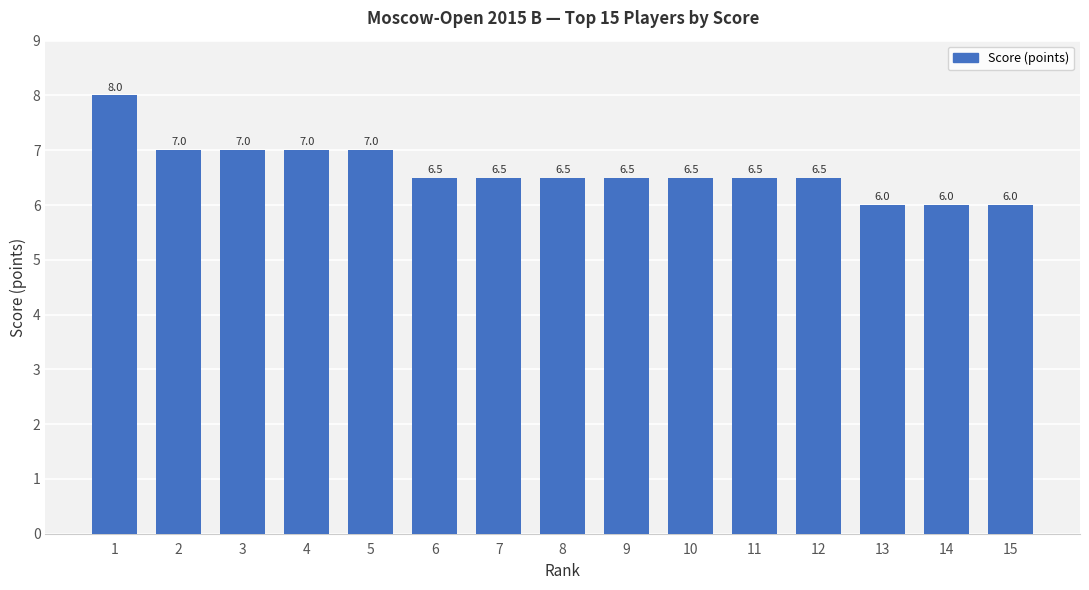

True or false: the data shows 7.0 at 3.

True